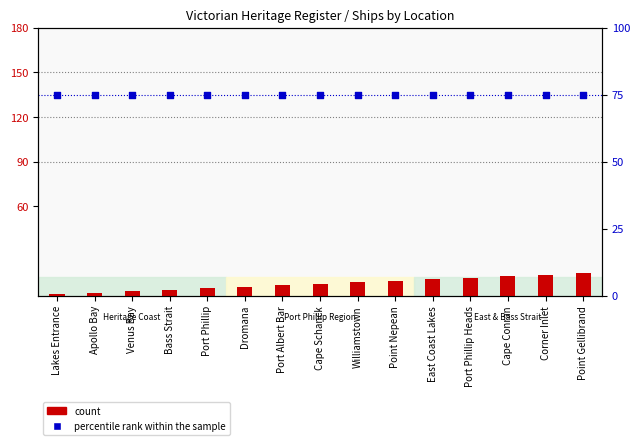

Which series has the largest Y range (max minus min)?

count